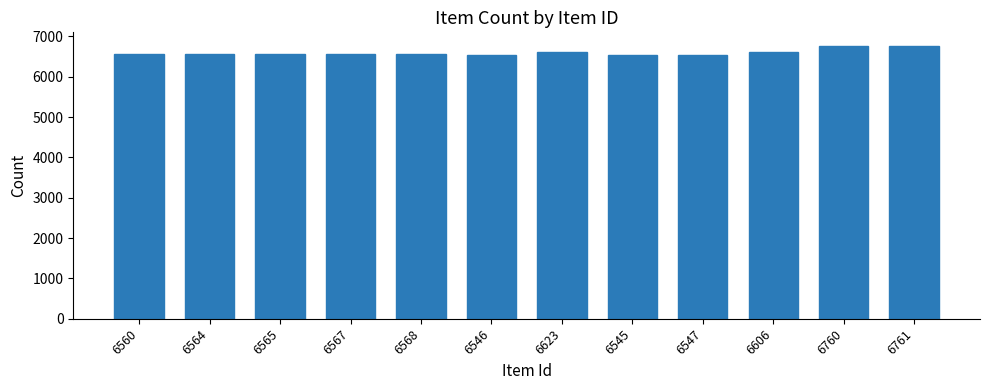

True or false: the data shows 6546 at 6546.

True